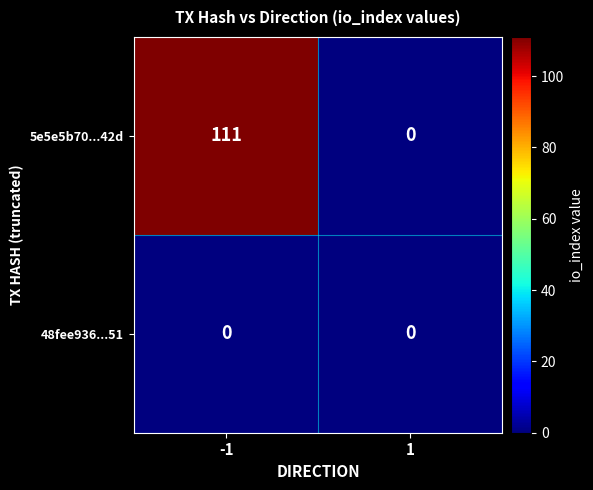

Reading right to left, what are all the values shown in this chart?

5e5e5b70...42d: 0	111
48fee936...51: 0	0